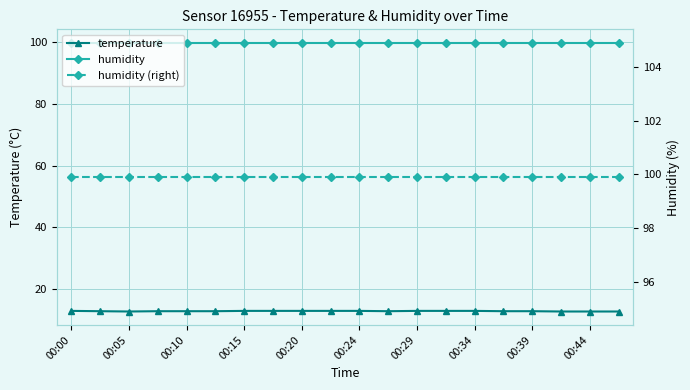

How many temperature values are between 12 and 13?

20